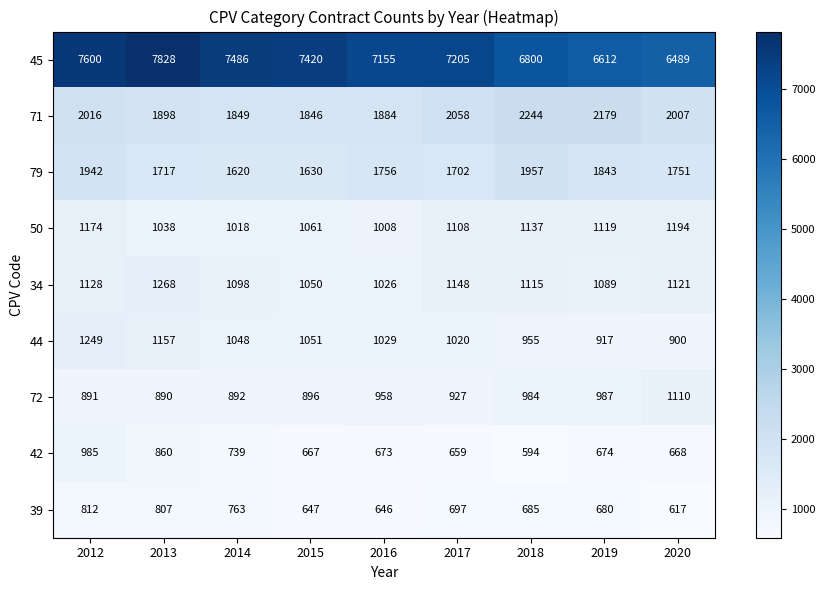

Which label corresponds to the largest value in the chart?

2013